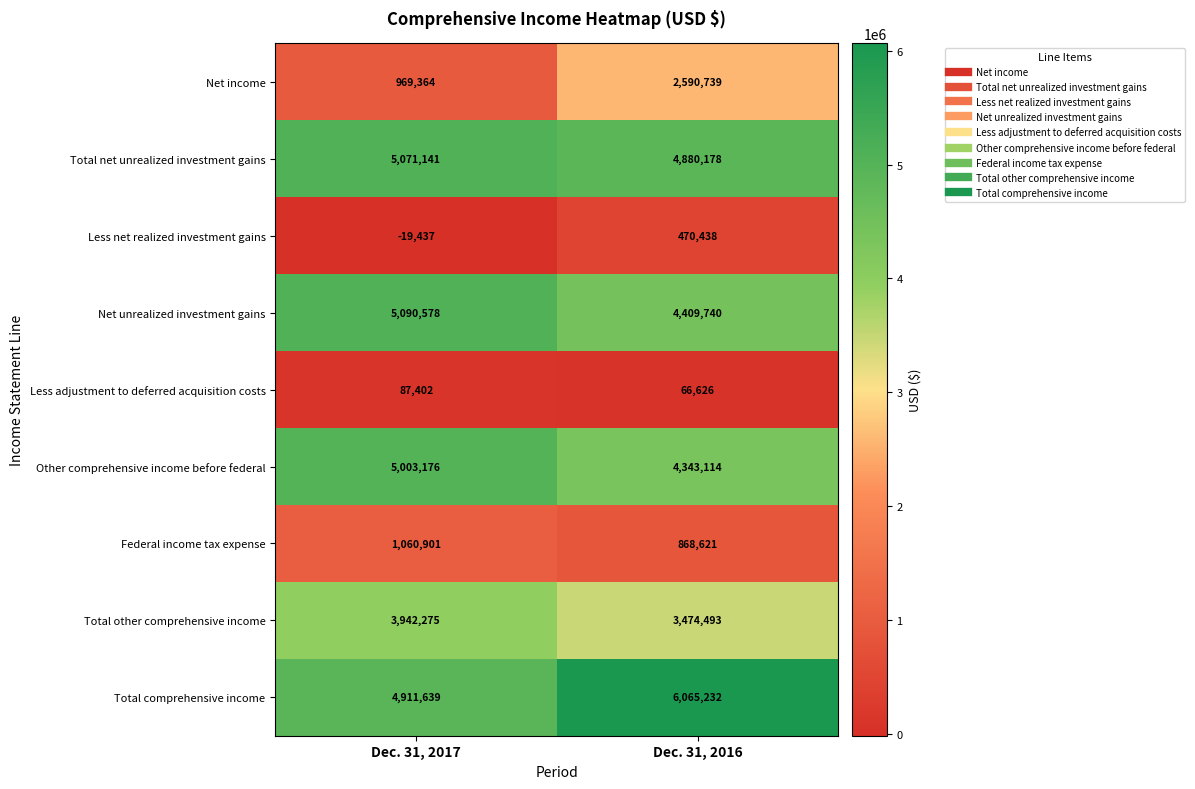

The value of Less adjustment to deferred acquisition costs at Dec. 31, 2016 is 23482. True or false?

False